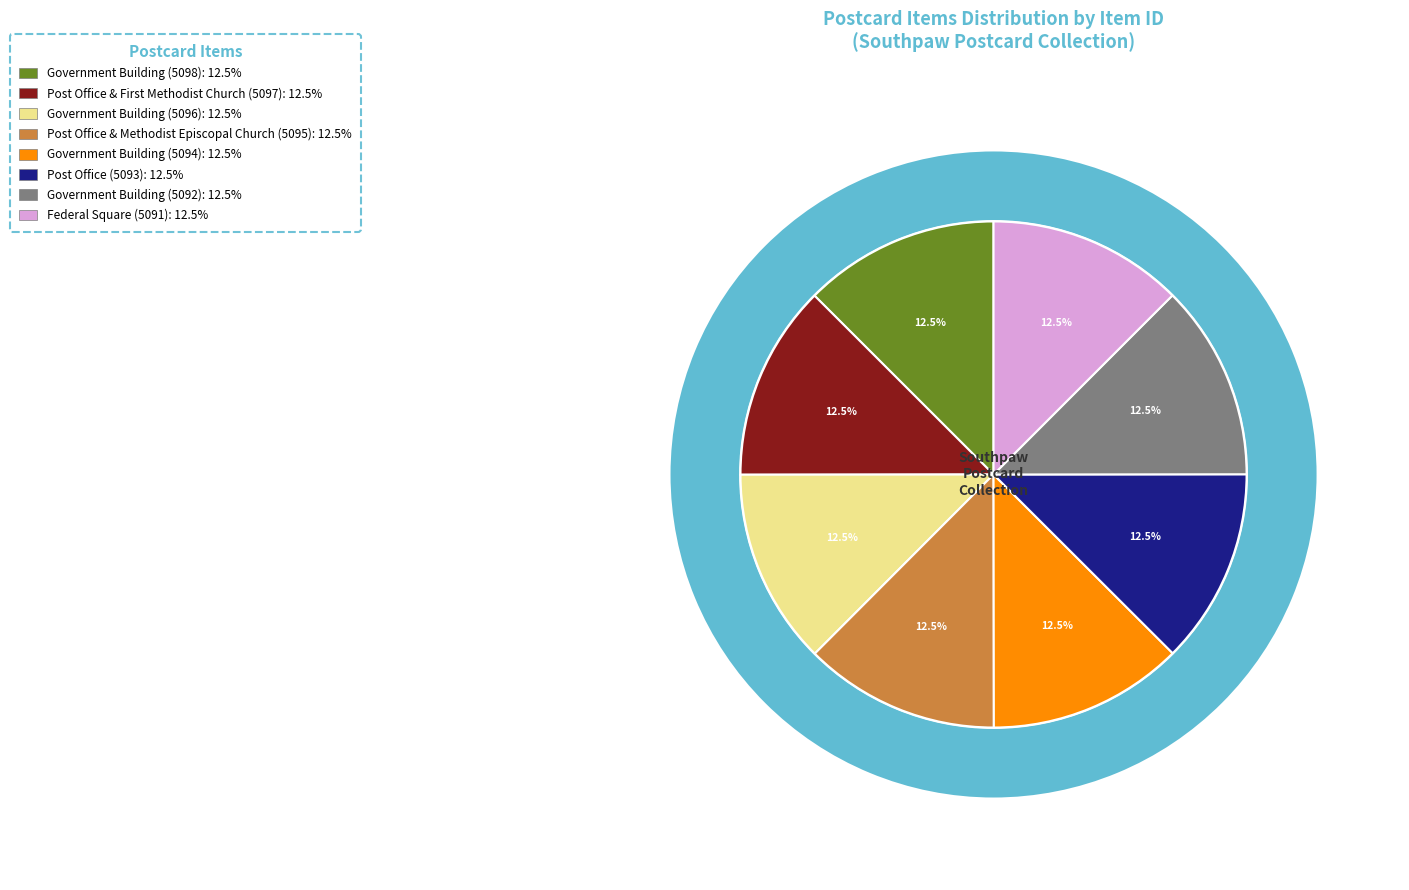

What percentage do Post Office and Methodist Episcopal Church (5095) and Government Building (5094) together represent?

25.0%